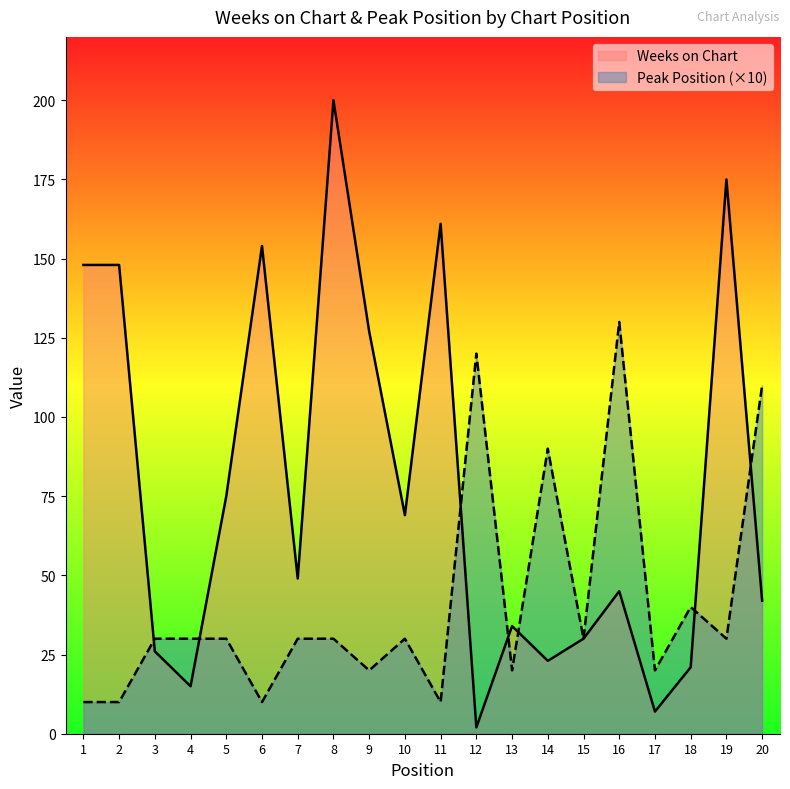

What is the value of the Peak Position point at the 7th from the left?

30